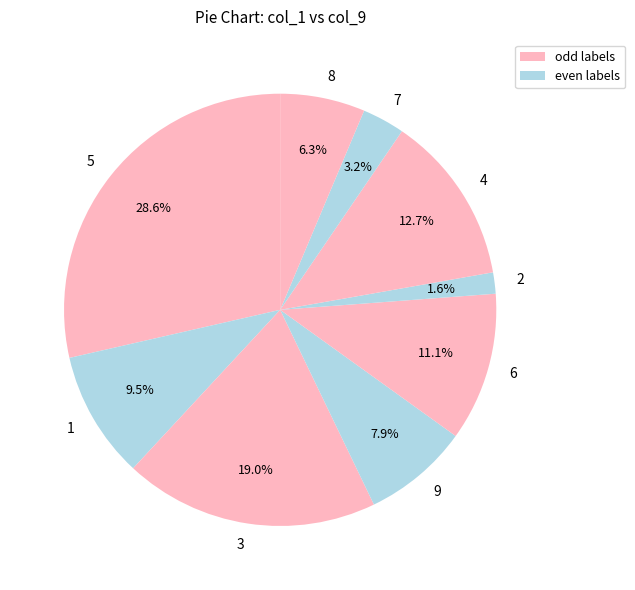

How much of the chart is everything except 4?

87.3%